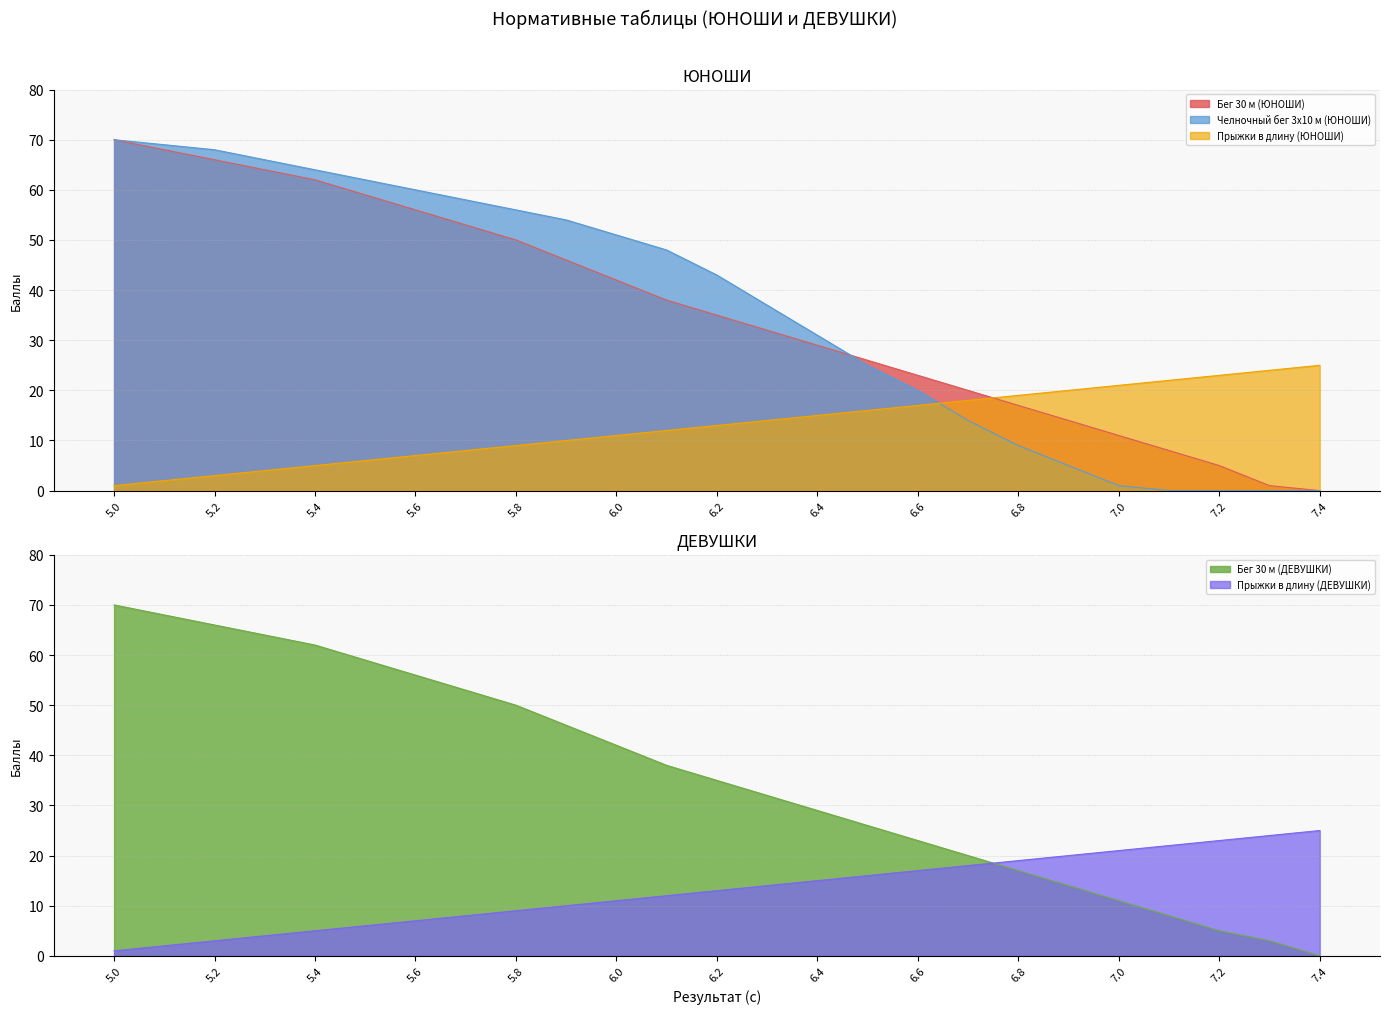

How many values in the Прыжки в длину (ДЕВУШКИ) series are below 13?

12